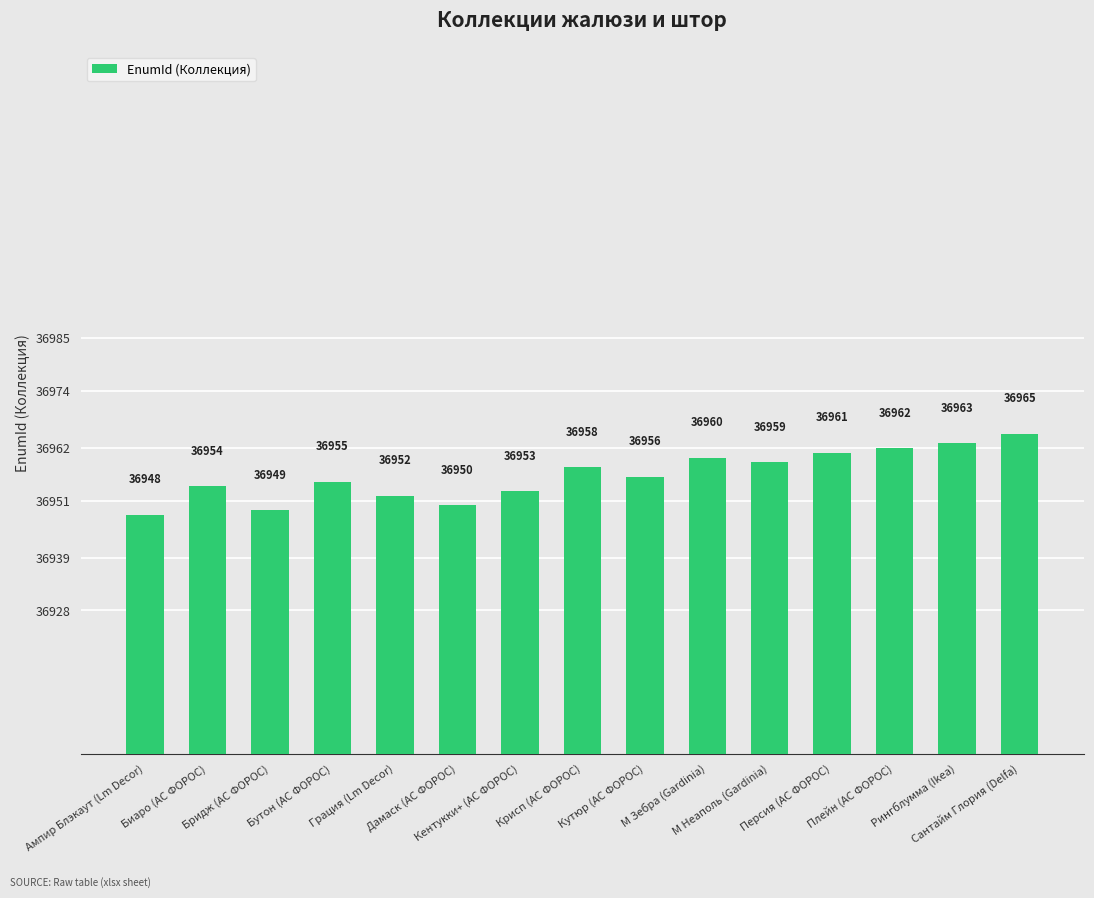

What position from the right is Сантайм Глория (Delfa)?

1